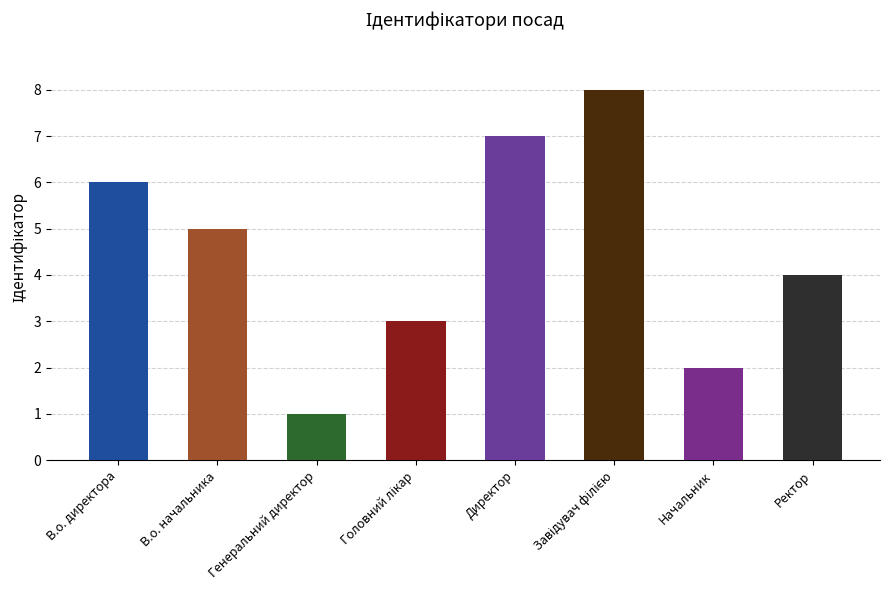

What is the approximate value at Директор?

7